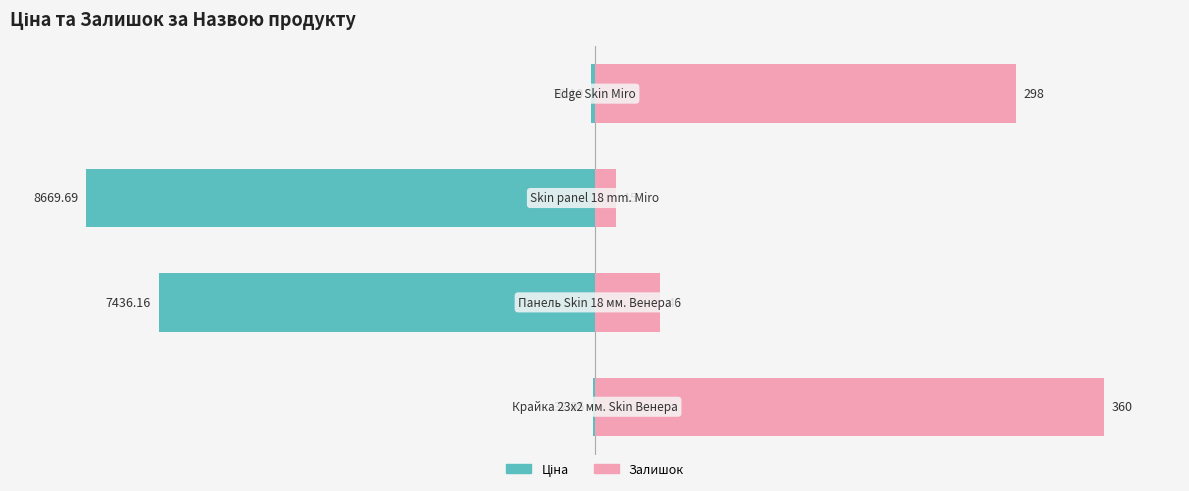

What is the difference between the highest and lowest values at 2?

104.2